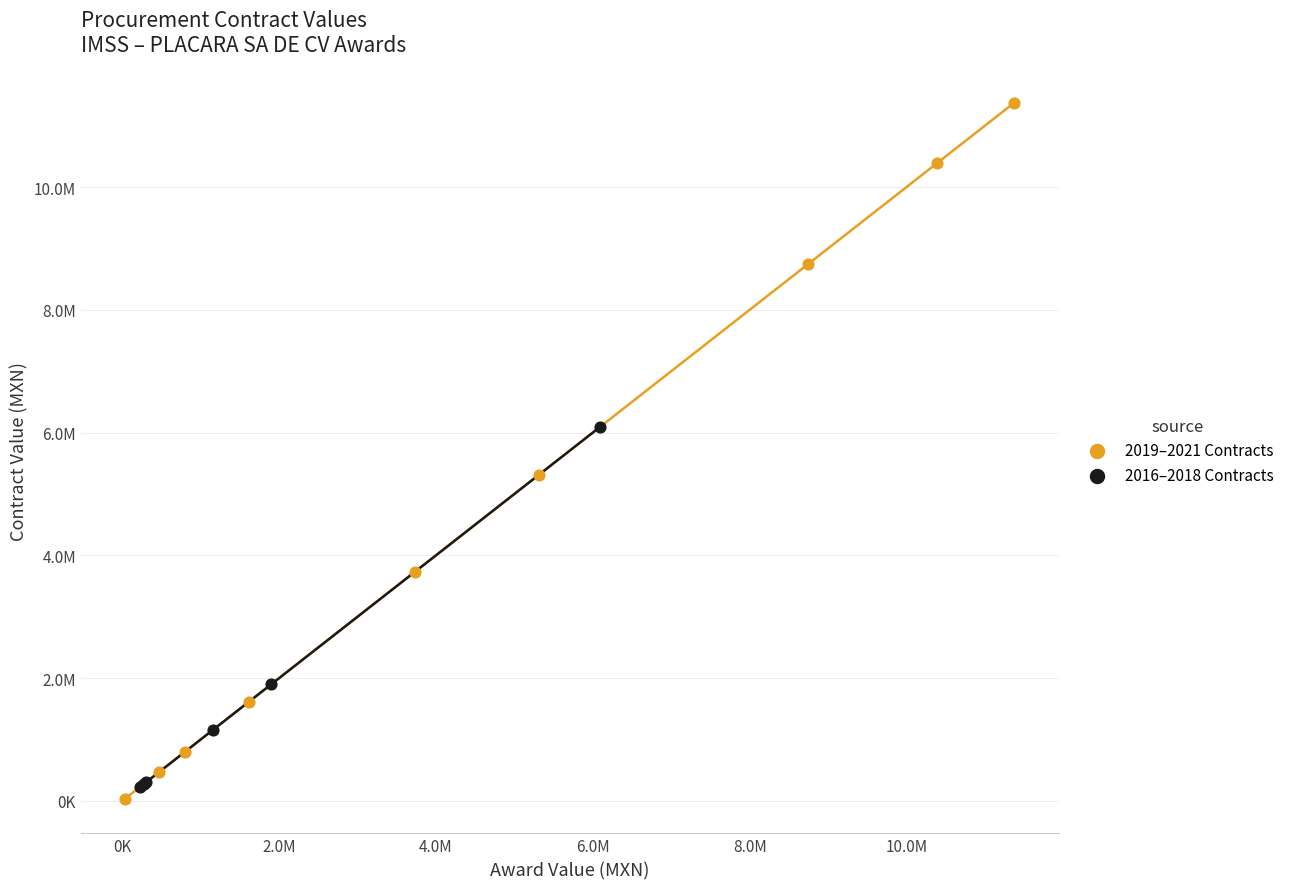

Which series has the largest Y range (max minus min)?

2019–2021 Contracts